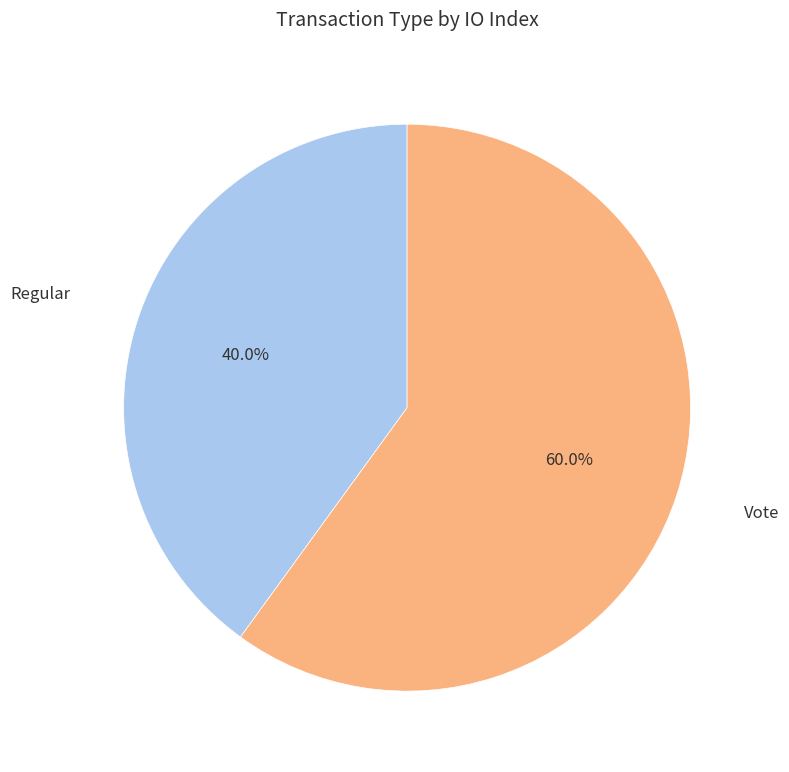

Is there a majority slice in this chart?

Yes